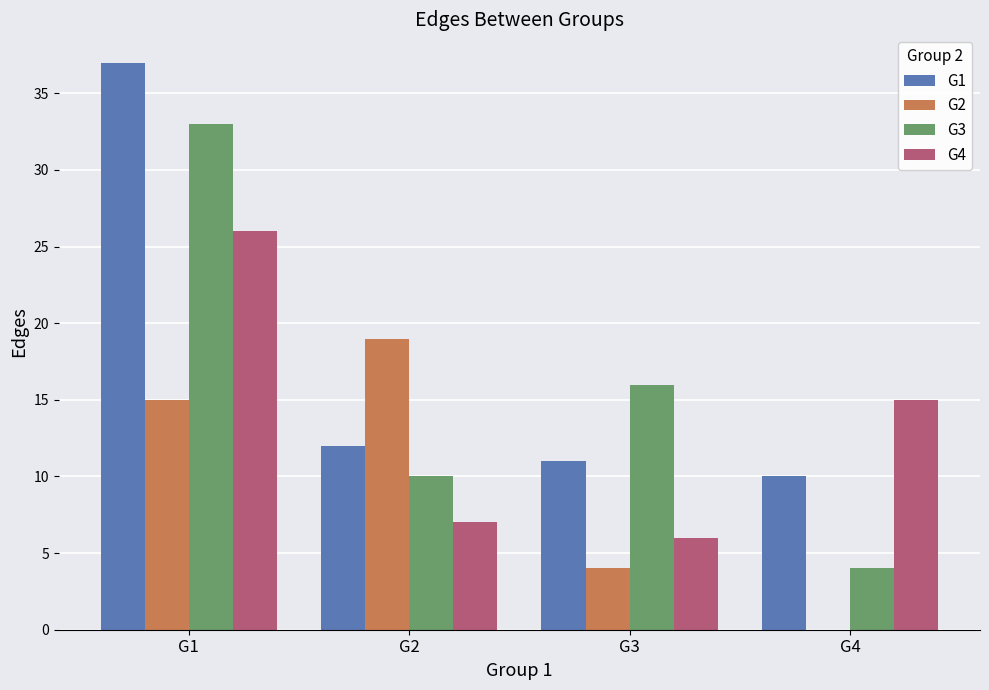

What is the difference between the G1 values at G4 and G1?

27